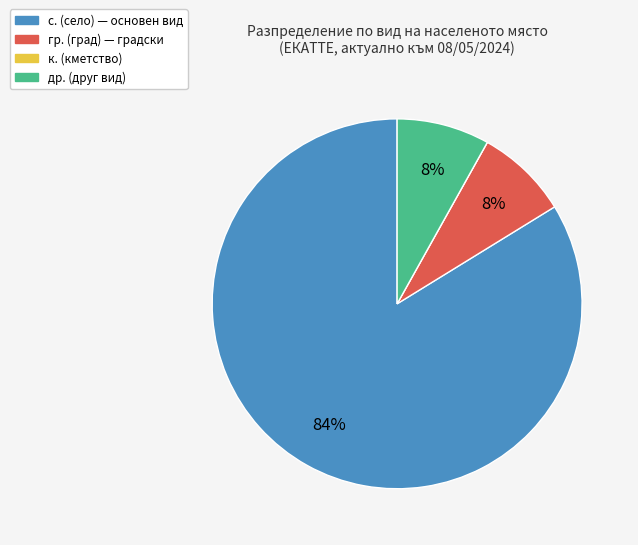

To the nearest percent, what is the difference between the largest and smallest slice percentages?

84%